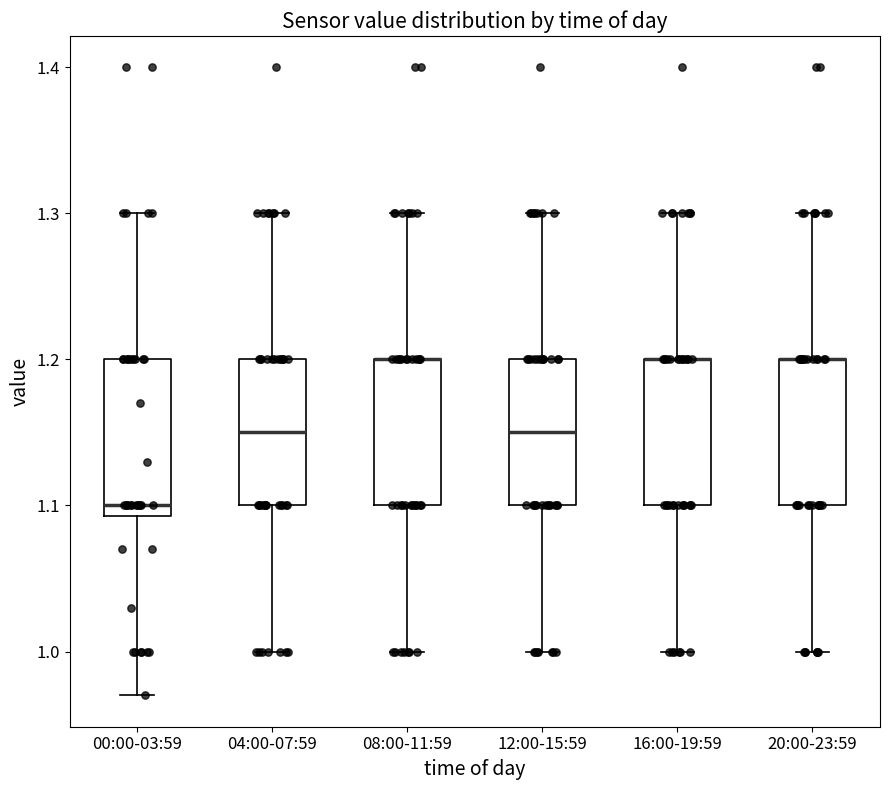

Reading left to right, read every box against the y-axis: the position of its median line, the range the box covers, and the ends of its whiskers. The values are not printed on the chart, so give them approximately, as read against the axis.

00:00-03:59: median 1.10, box 1.09 to 1.20, whiskers 0.97 to 1.30
04:00-07:59: median 1.15, box 1.10 to 1.20, whiskers 1.00 to 1.30
08:00-11:59: median 1.20 (drawn on the box's upper edge), box 1.10 to 1.20, whiskers 1.00 to 1.30
12:00-15:59: median 1.15, box 1.10 to 1.20, whiskers 1.00 to 1.30
16:00-19:59: median 1.20 (drawn on the box's upper edge), box 1.10 to 1.20, whiskers 1.00 to 1.30
20:00-23:59: median 1.20 (drawn on the box's upper edge), box 1.10 to 1.20, whiskers 1.00 to 1.30